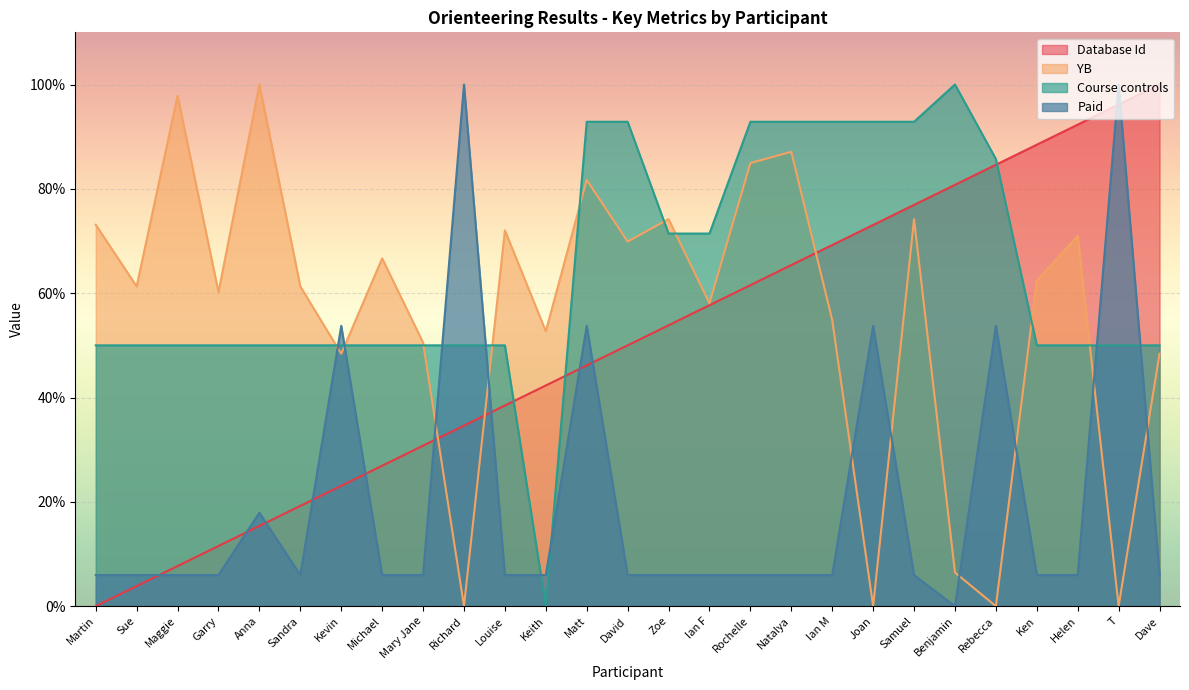

What is the greatest value displayed?

100.0